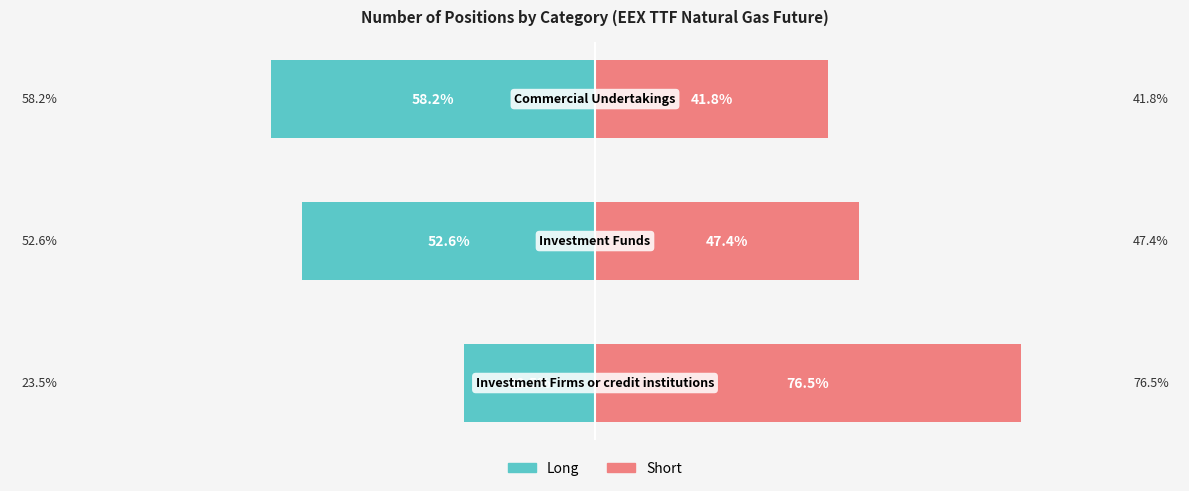

At 0, list the series in order from smallest to largest.

Long, Short